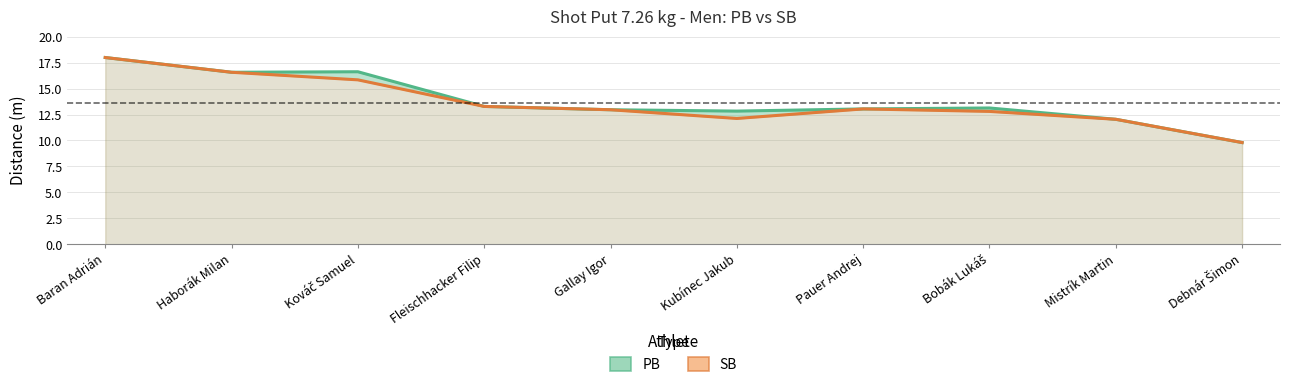

At which label does SB first exceed 13?

Baran Adrián